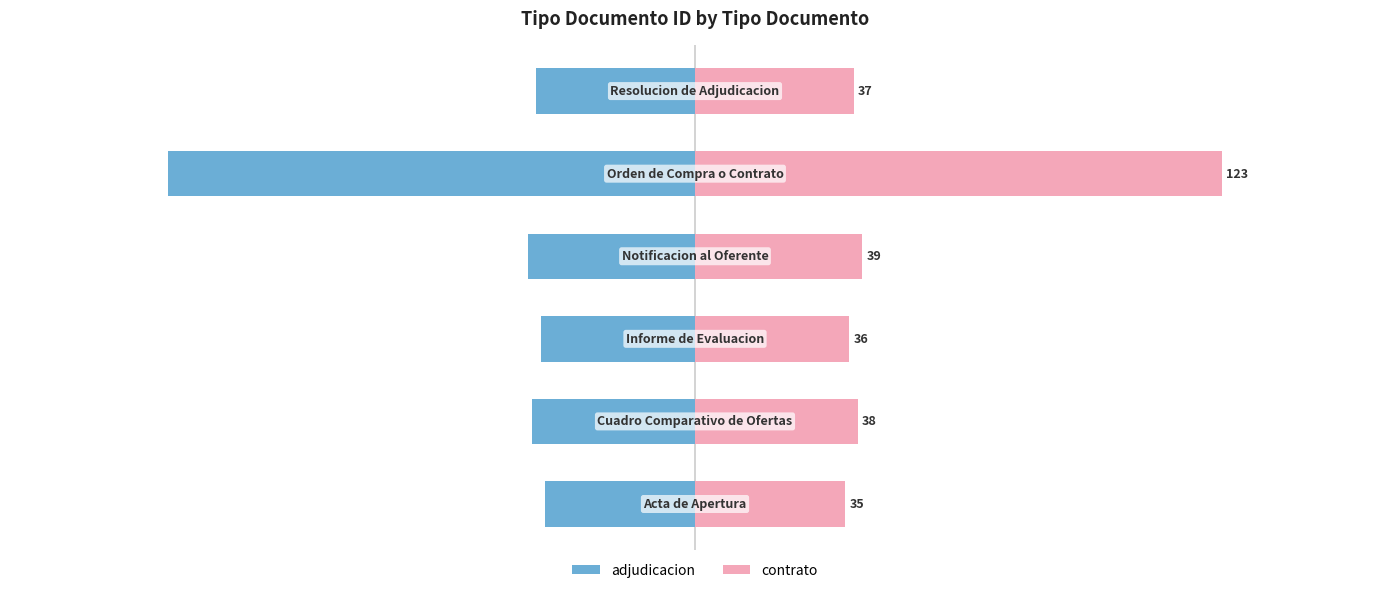

Reading left to right, transcribe all the data shown in this chart.

adjudicacion: -35	-38	-36	-39	-123	-37
contrato: 35	38	36	39	123	37